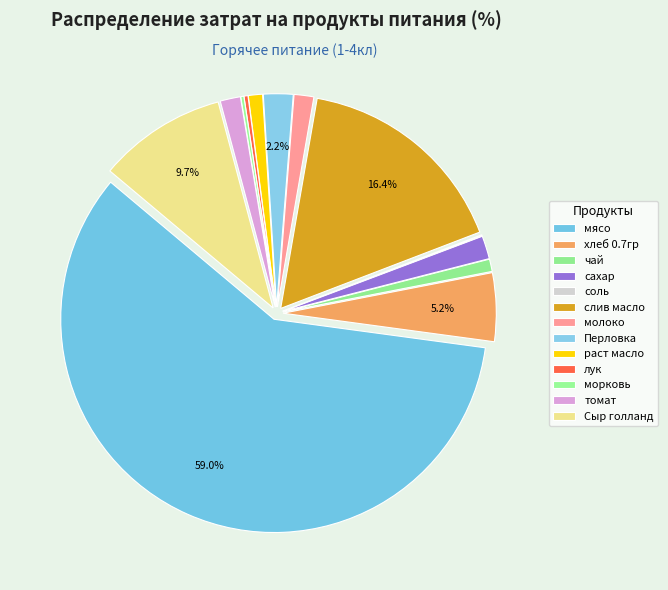

Do мясо and слив масло together represent more than half of the pie?

Yes